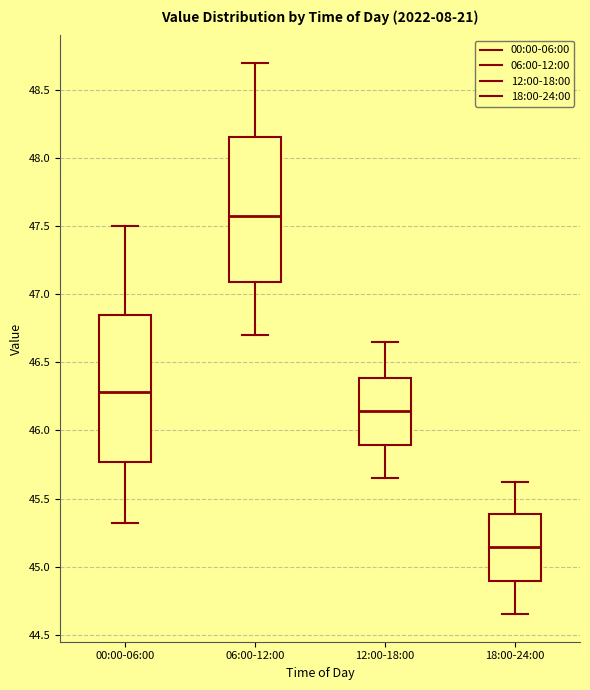

Where is the lower edge of the box for 06:00-12:00 on the y-axis? The values are not printed on the chart, so give them approximately, as read against the axis.

47.10